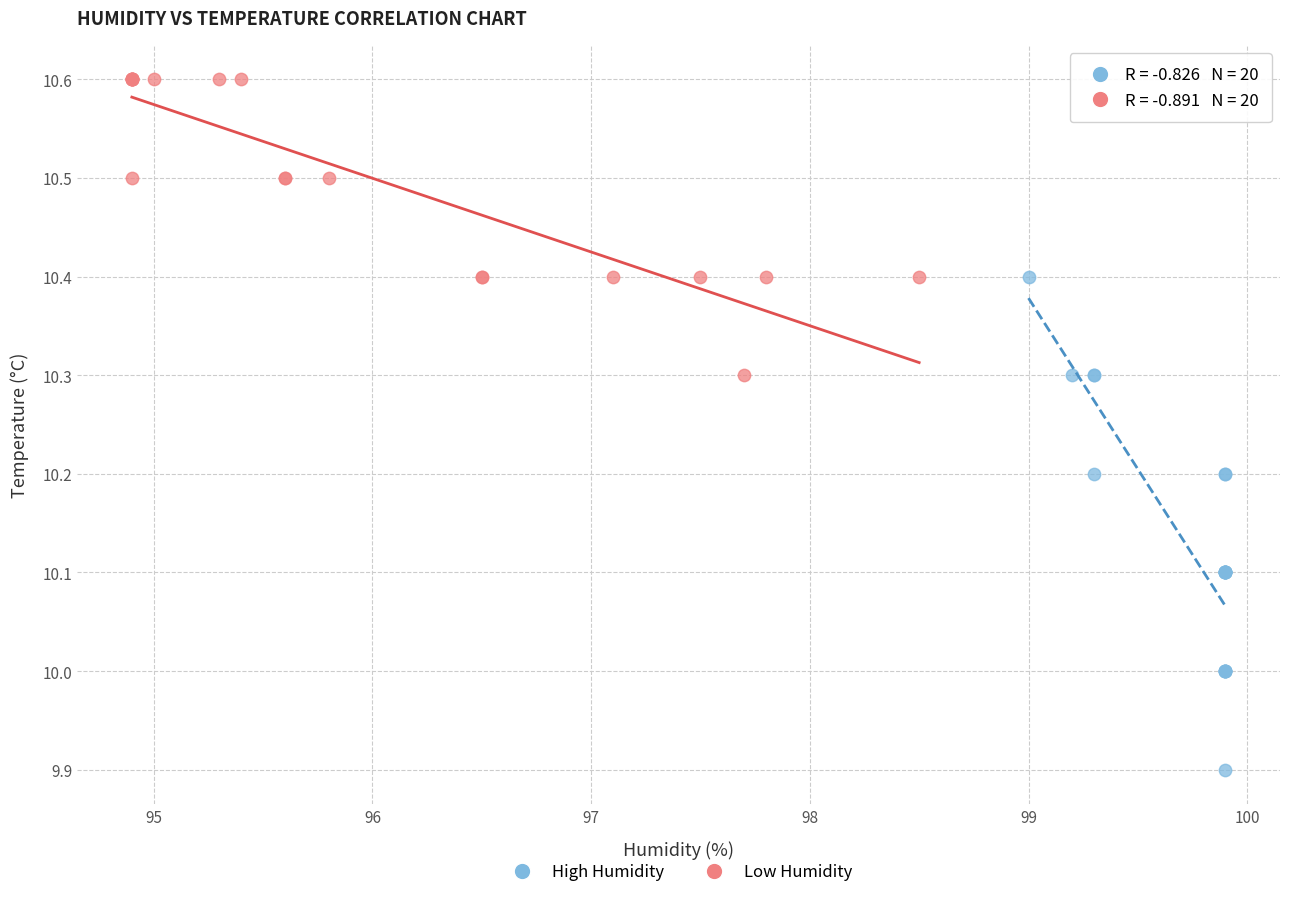

What are all the series names shown in the legend?

High Humidity, Low Humidity